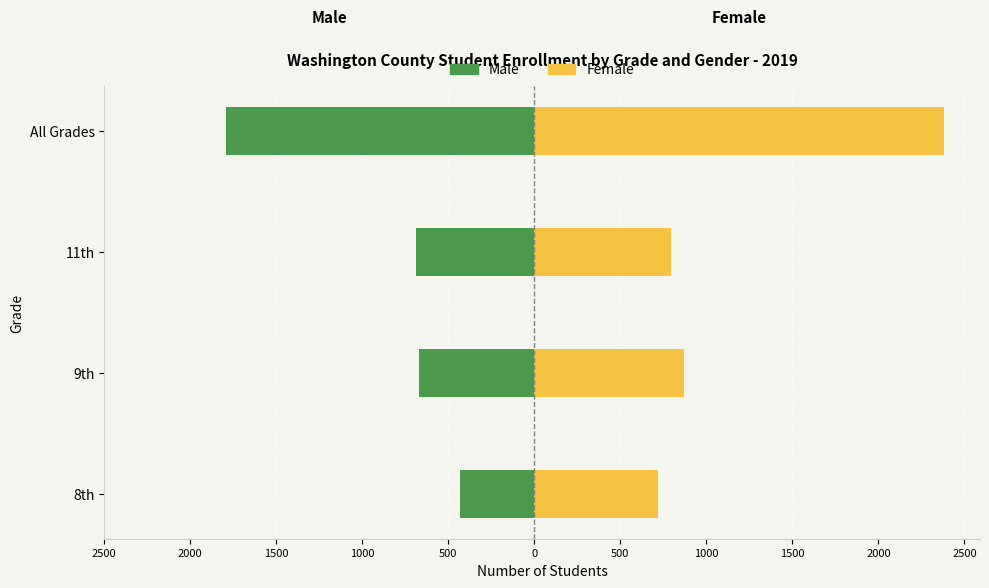

How many values in the Female series exceed 871?

1